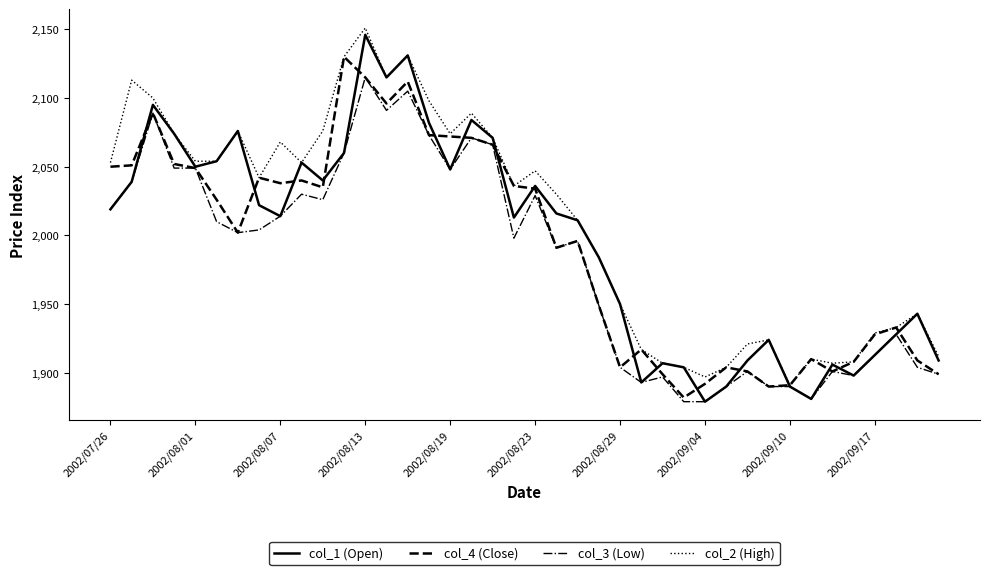

Which series has the largest total across all categories?

col_2 (High)